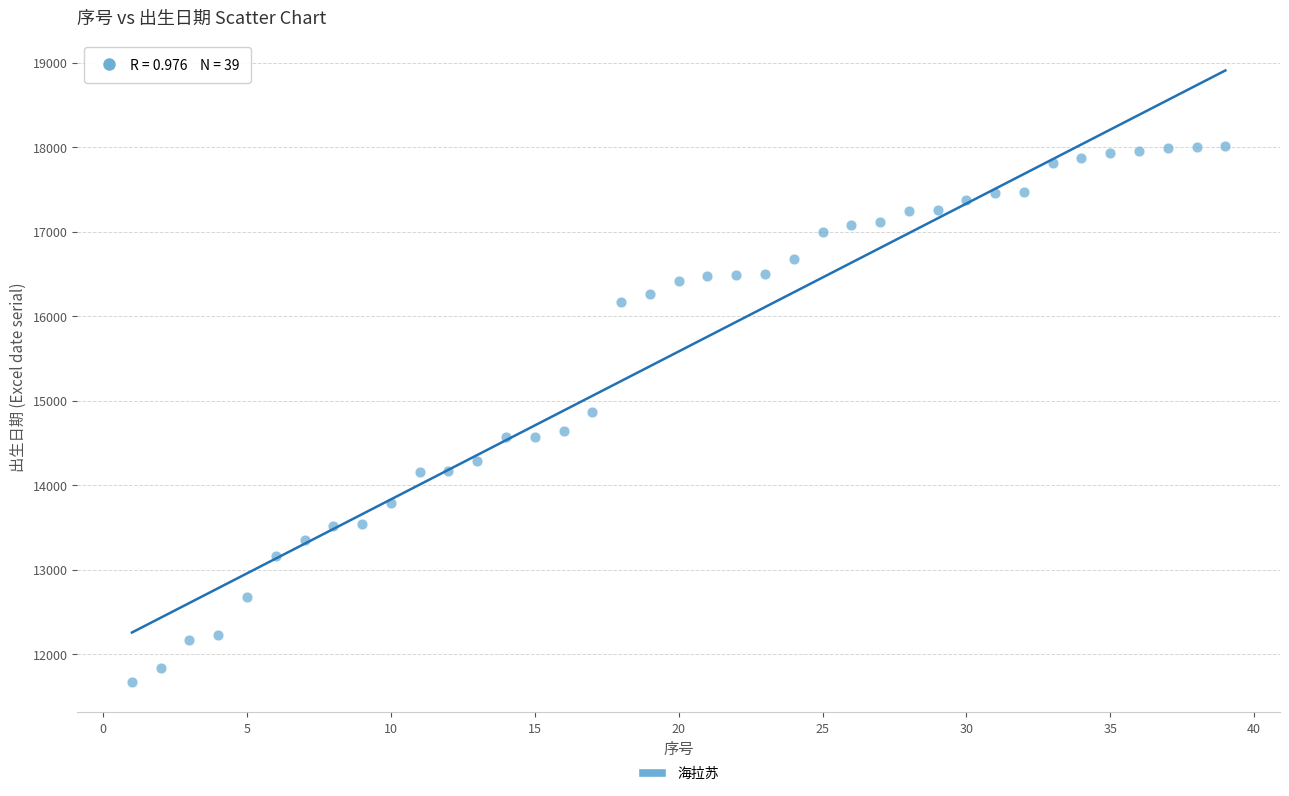

What is the range of X values (max minus min)?

38